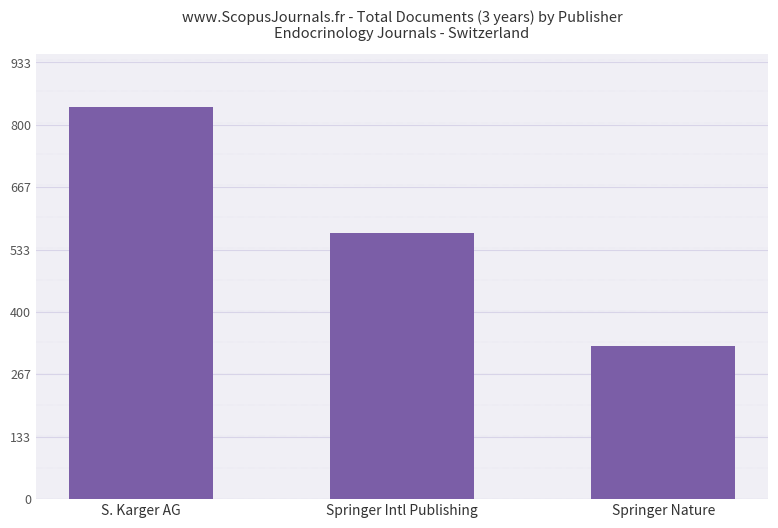

Where does the data first go above 568?

S. Karger AG